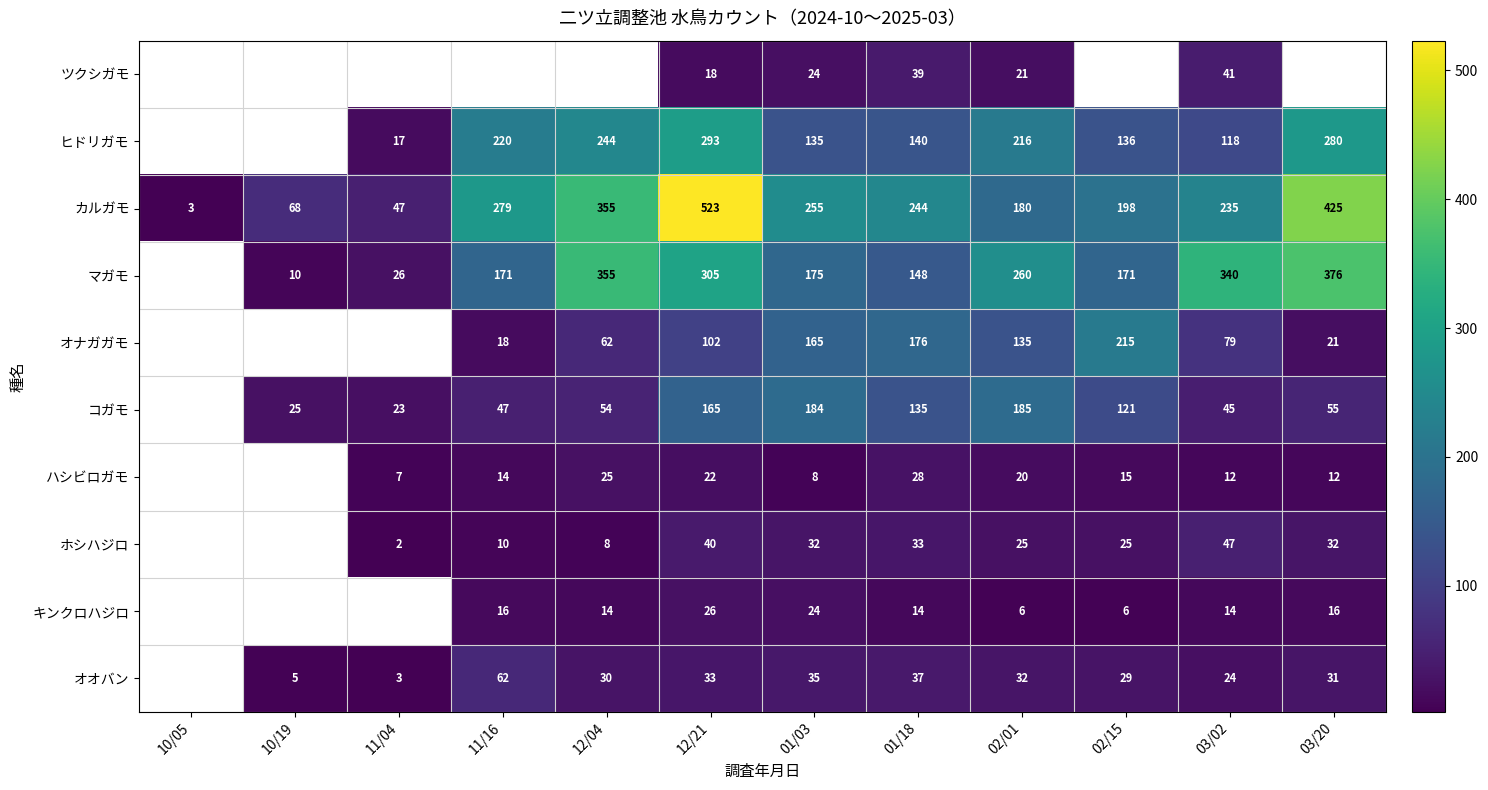

What is the sum of the コガモ values at 03/02 and 01/18?

180